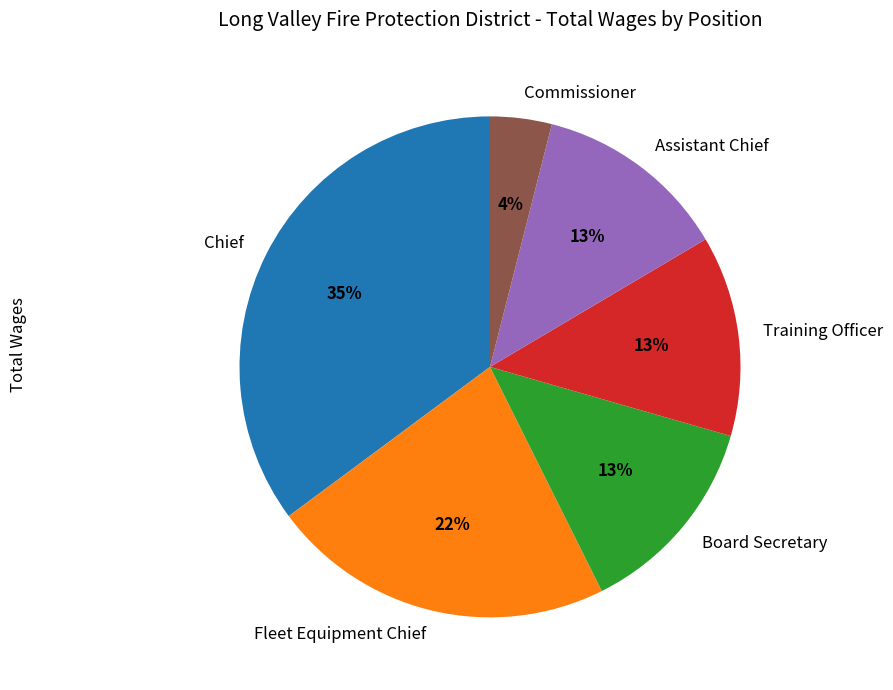

Does Fleet Equipment Chief account for over 50% of the chart?

No